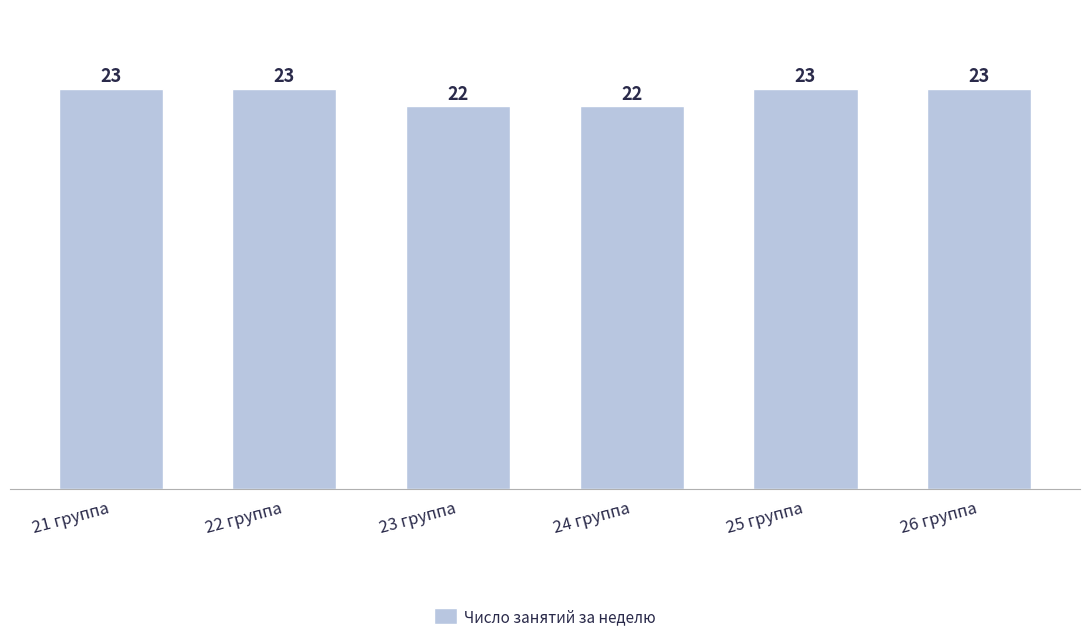

True or false: the data shows 15 at 23 группа.

False